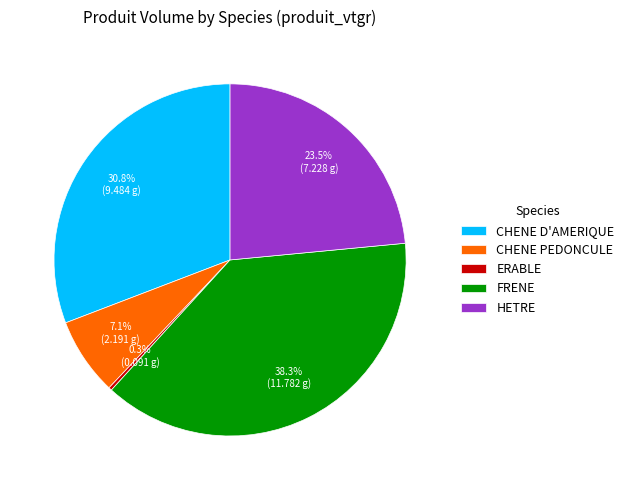

Count the number of slices in the pie.

5